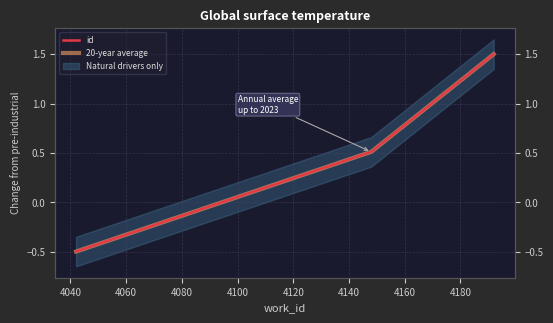

How many id values are between 0 and 1?

1